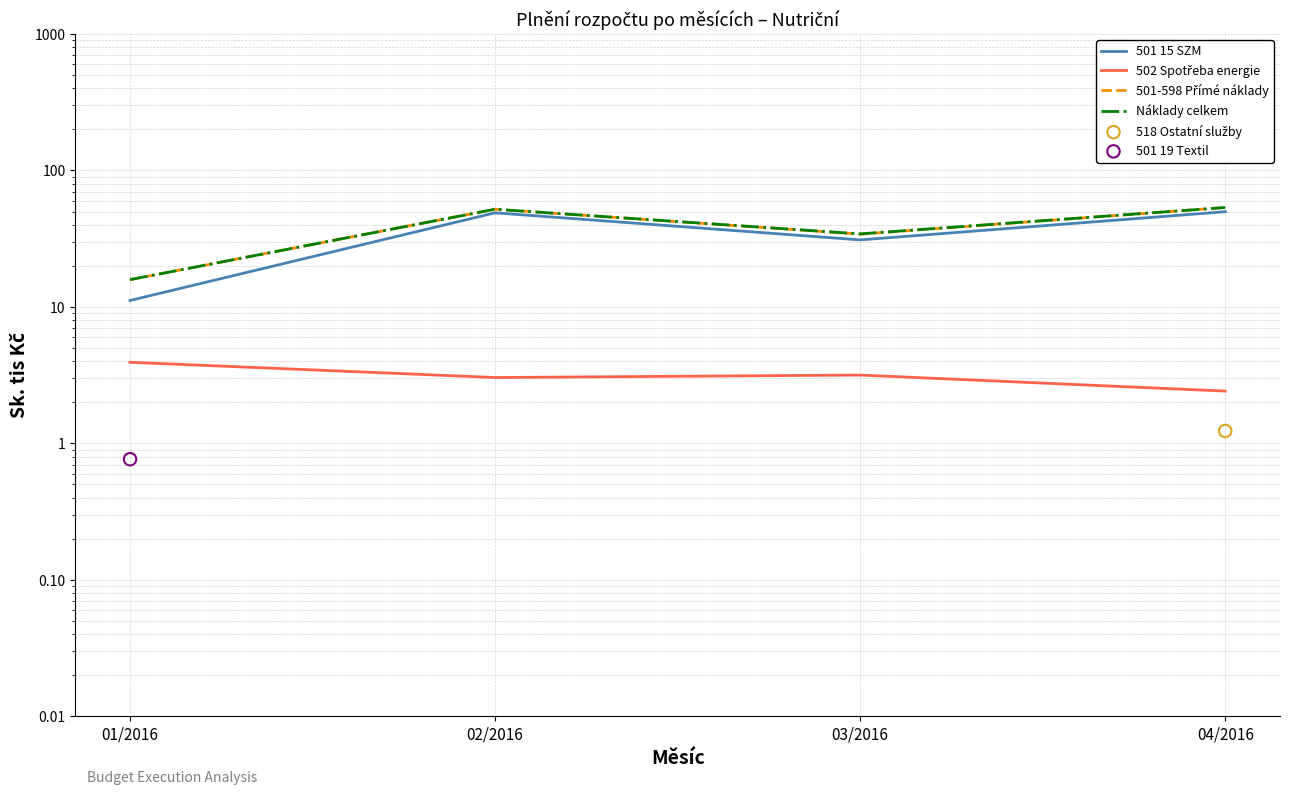

Which series has the largest total across all categories?

Náklady celkem